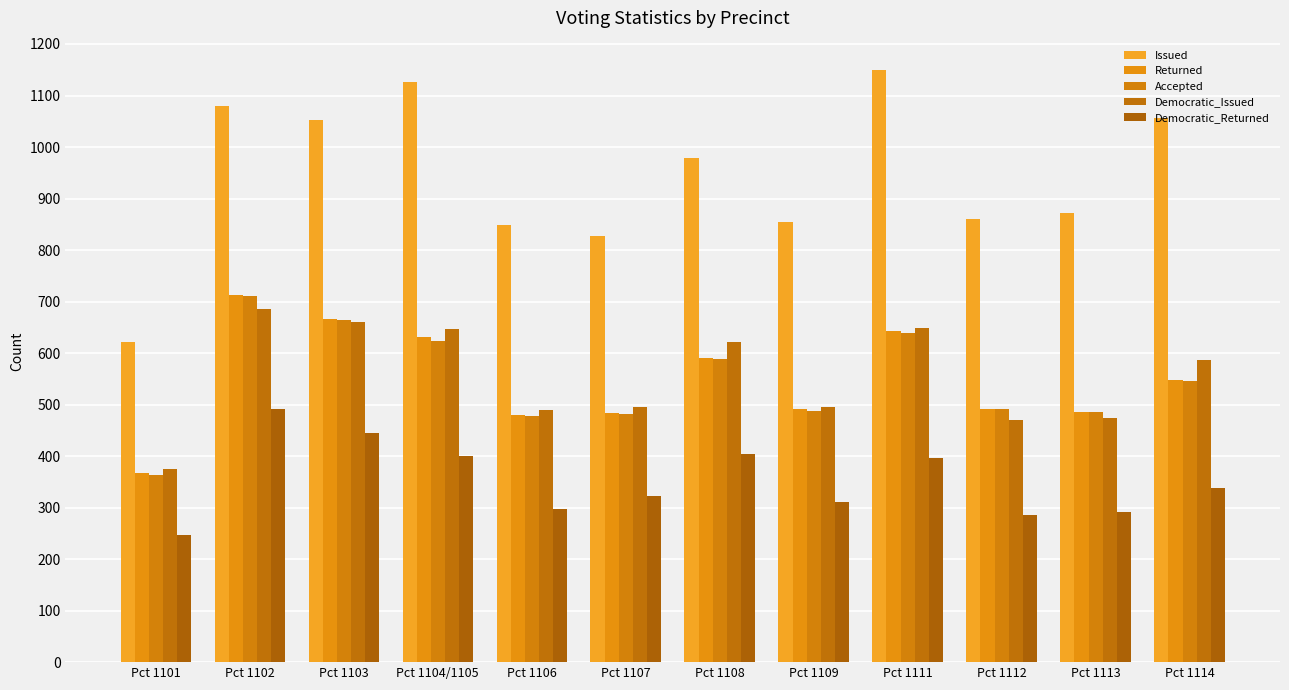

How many series are shown in this chart?

5